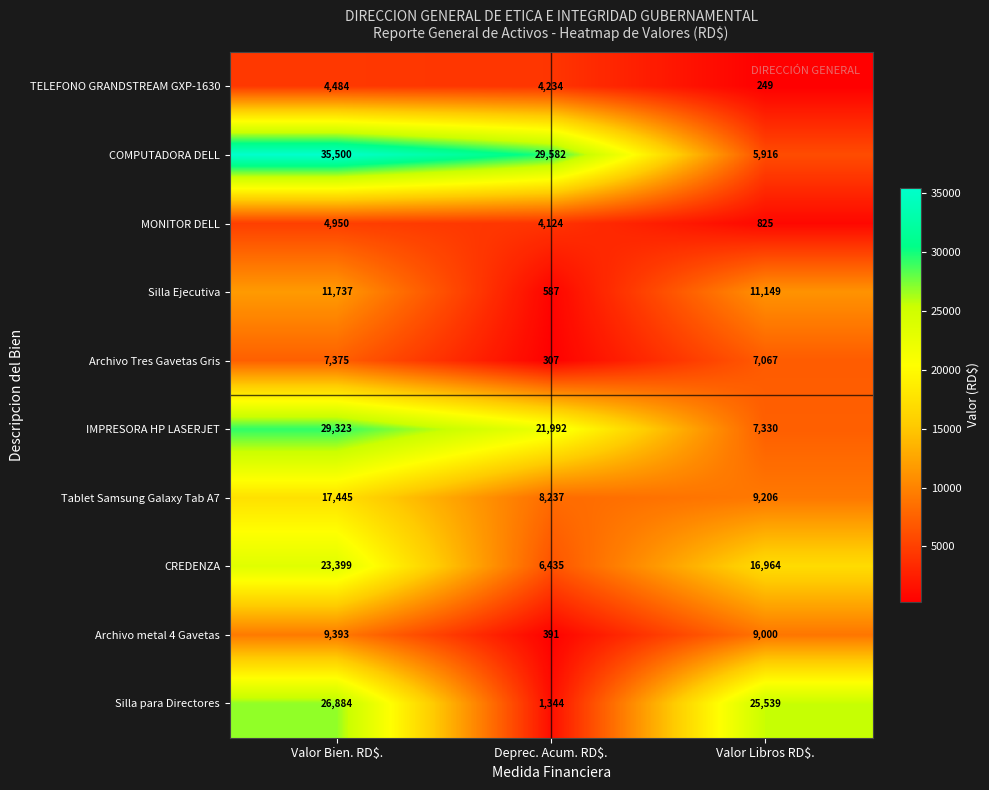

Which label corresponds to the smallest value in the chart?

Valor Libros RD$.